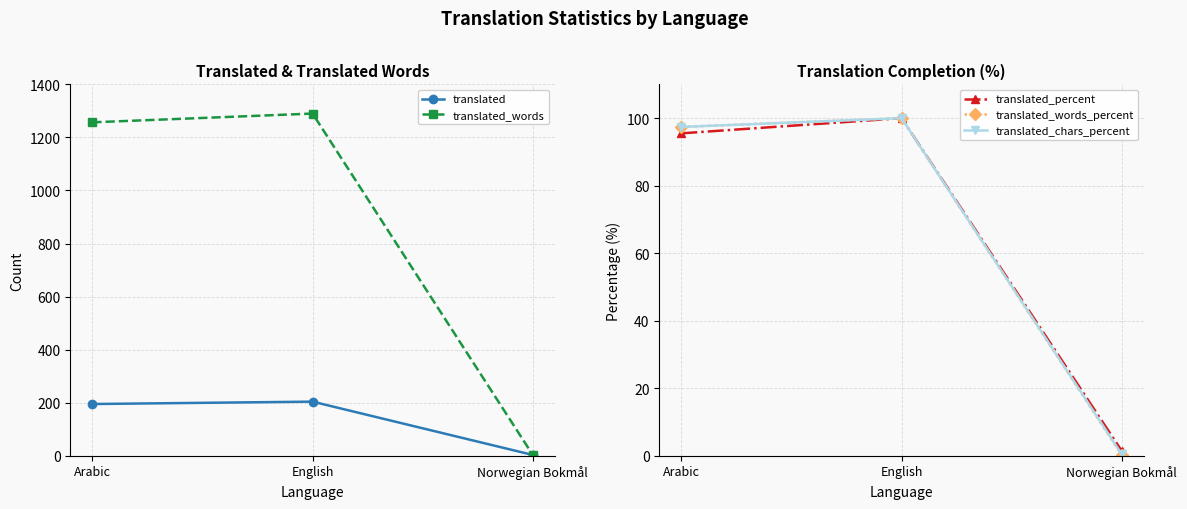

What is the average value of the translated_percent series?

65.6